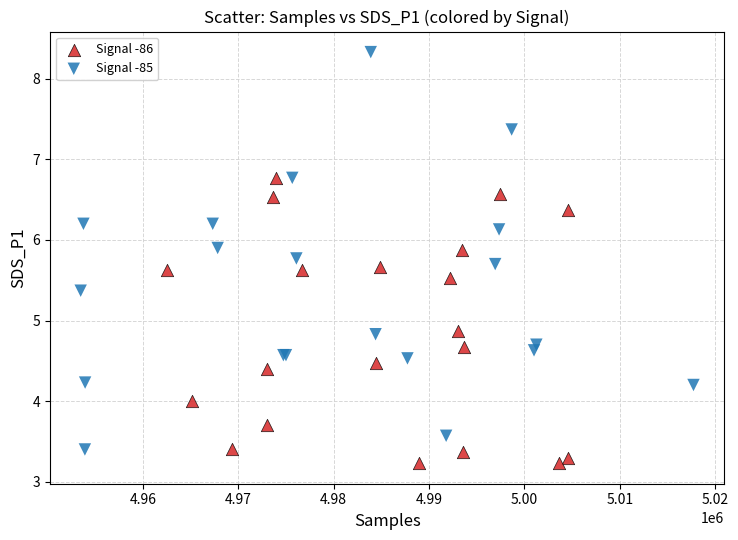

Which series has the largest Y range (max minus min)?

Signal -85